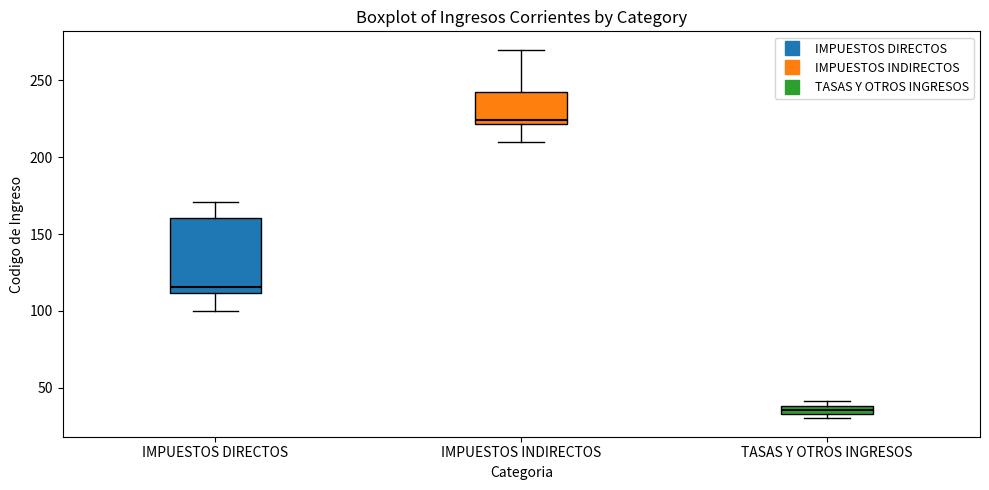

Which box is the tallest, from its lower edge to its upper edge?

IMPUESTOS DIRECTOS